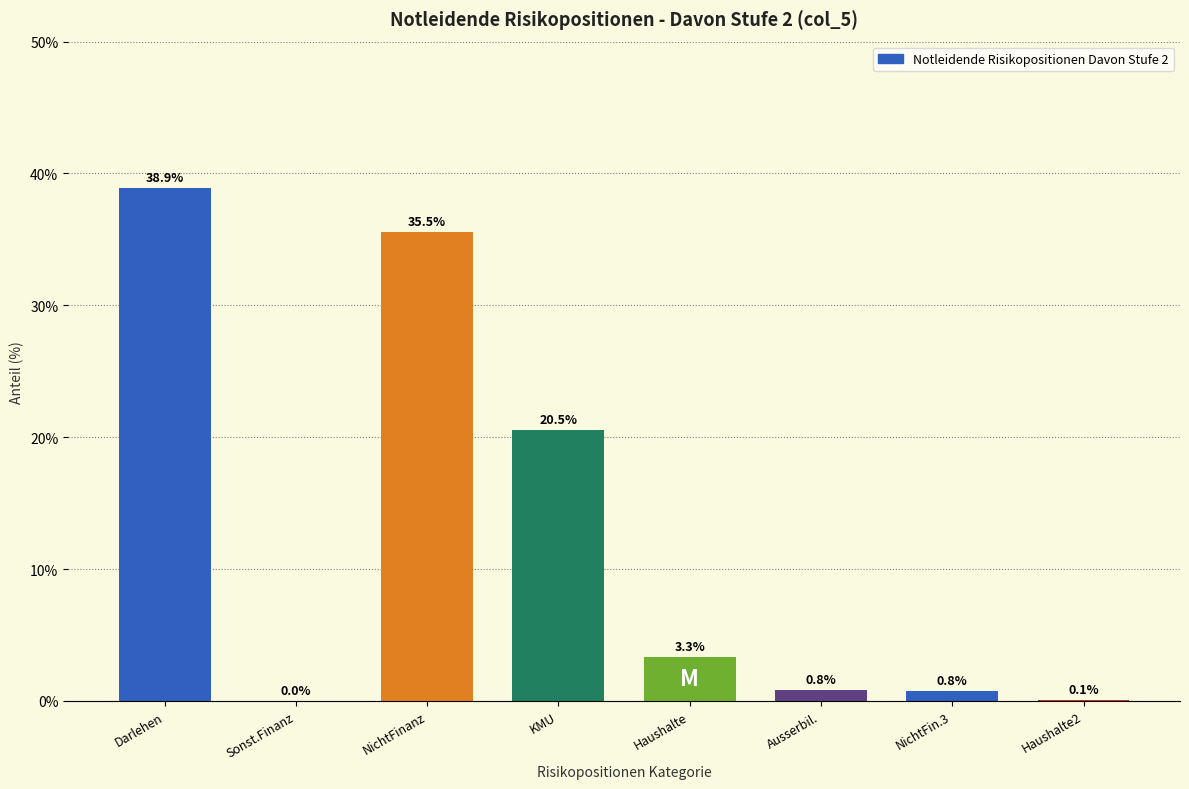

What is the maximum value shown in the chart?

38.9